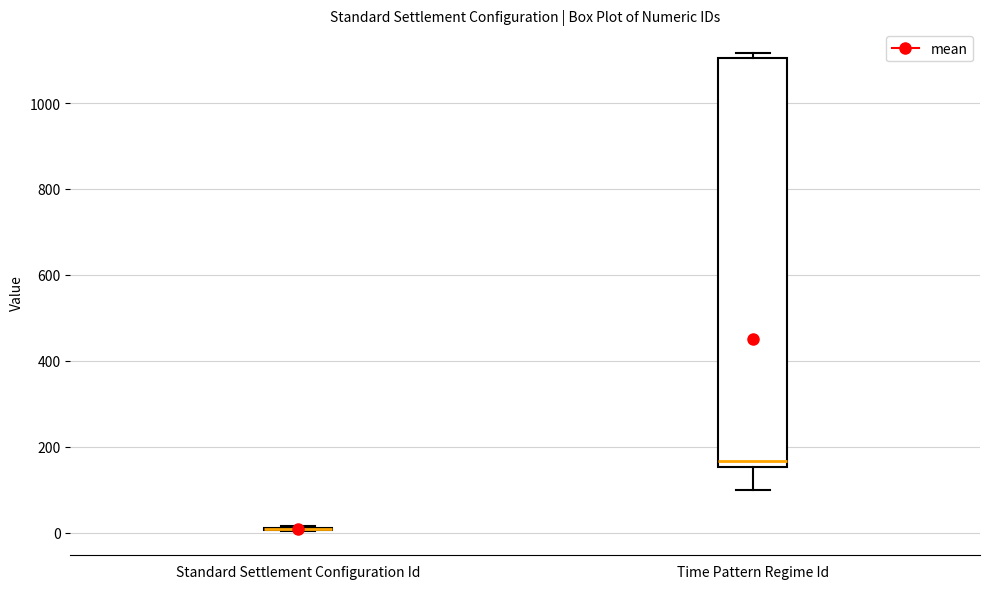

Reading left to right, transcribe this box plot: for each box, give where its median line is, the range the box spans, and where its two whiskers end, as read against the y-axis. The values are not printed on the chart, so give them approximately, as read against the axis.

Standard Settlement Configuration Id: box collapsed to a line at 0, whiskers 0 to 20
Time Pattern Regime Id: median 160 (just above the box's lower edge), box 160 to 1100, whiskers 100 to 1120